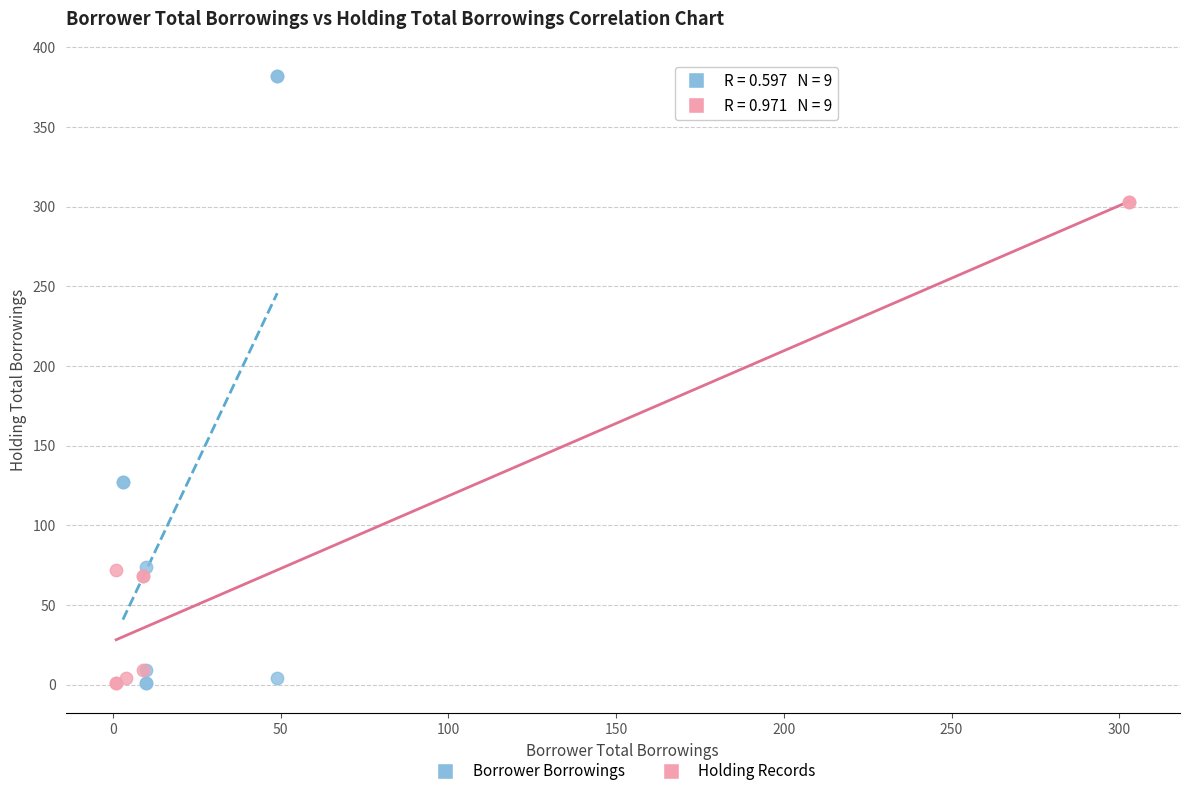

Which series reaches the maximum Y coordinate?

Borrower Borrowings